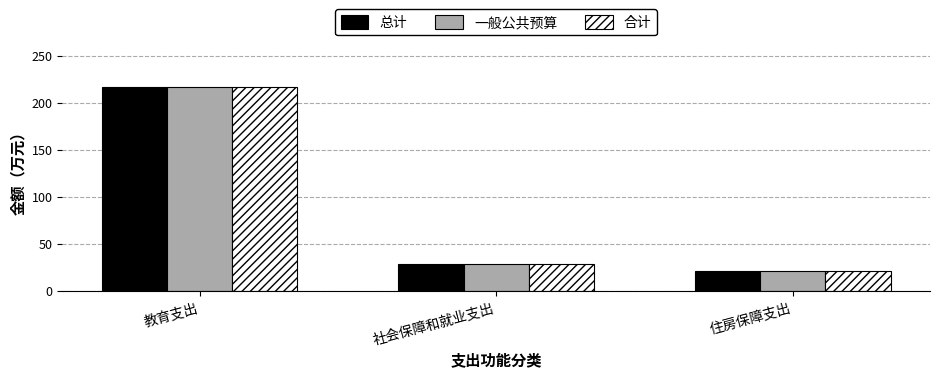

What is the sum of all 一般公共预算 values?

267.4